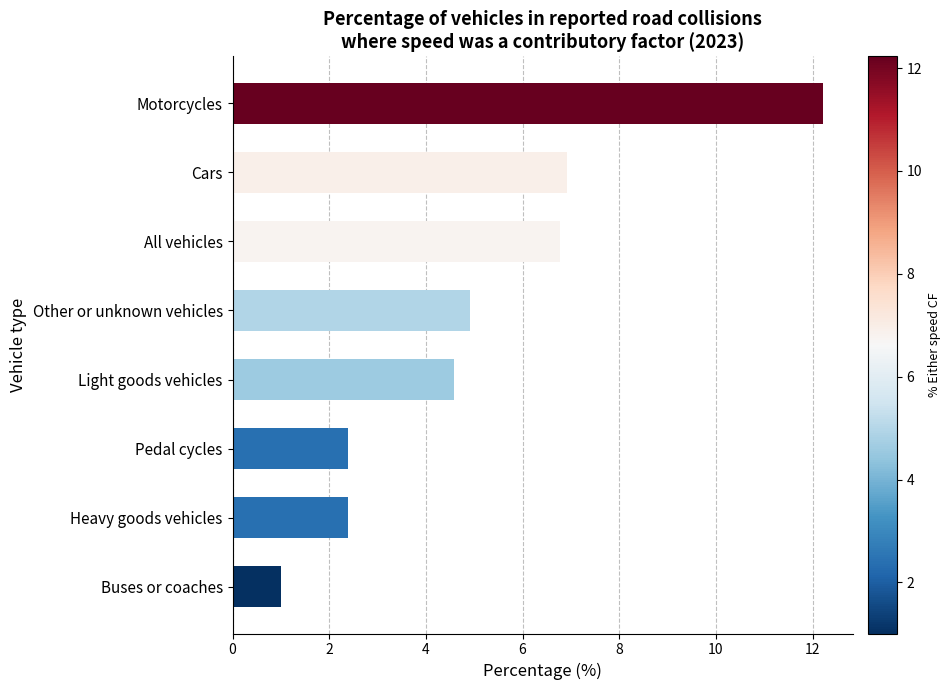

What is the change in value from Pedal cycles to All vehicles?

+4.4